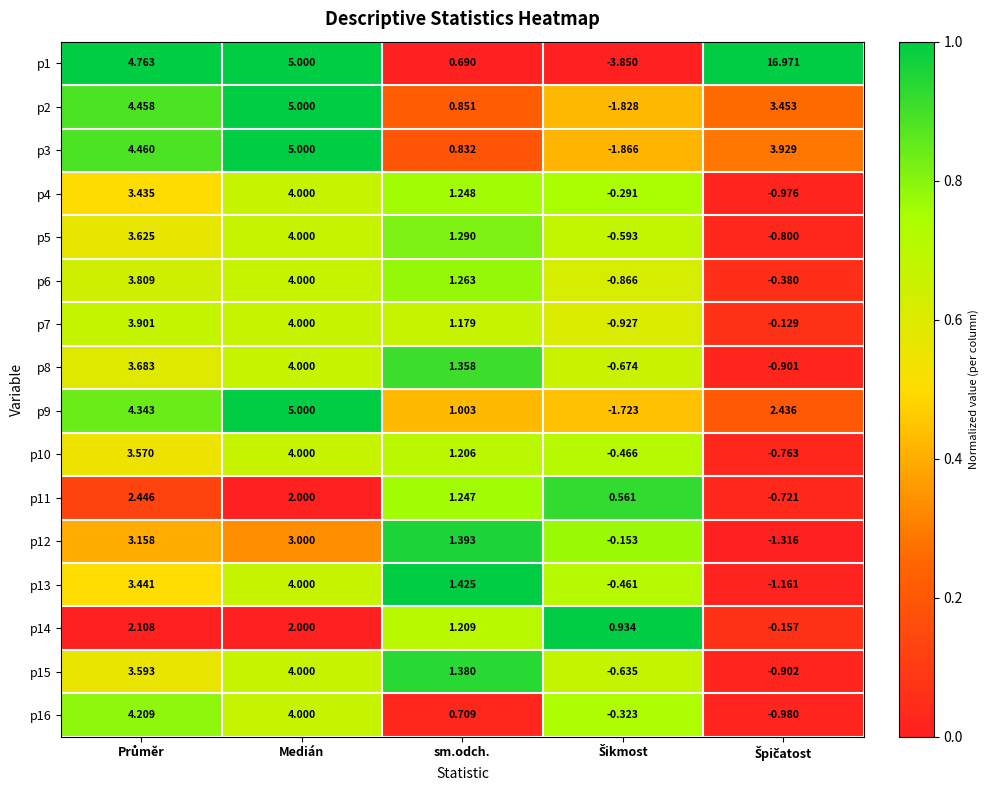

Is the value of p6 at sm.odch. greater than the value of p3 at sm.odch.?

Yes